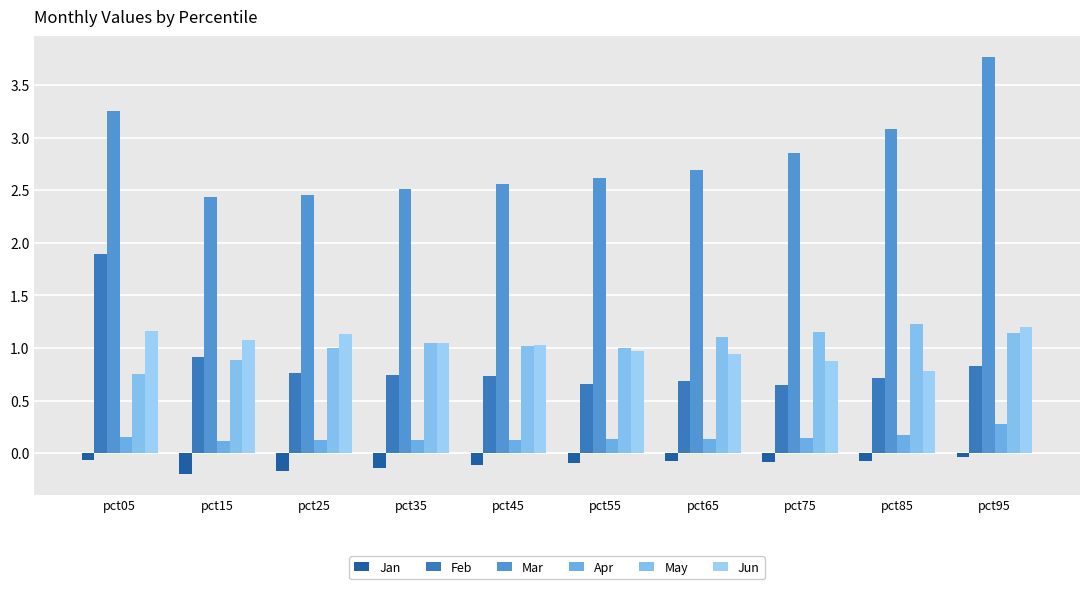

Rank the series at pct15 from highest to lowest value.

Mar, Jun, Feb, May, Apr, Jan